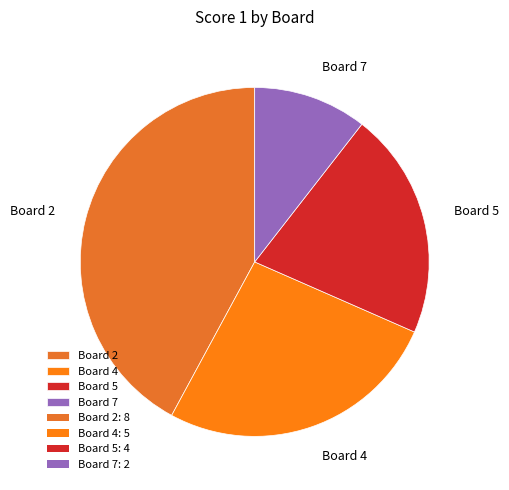

Is the sum of Board 7 and Board 4 greater than half?

No